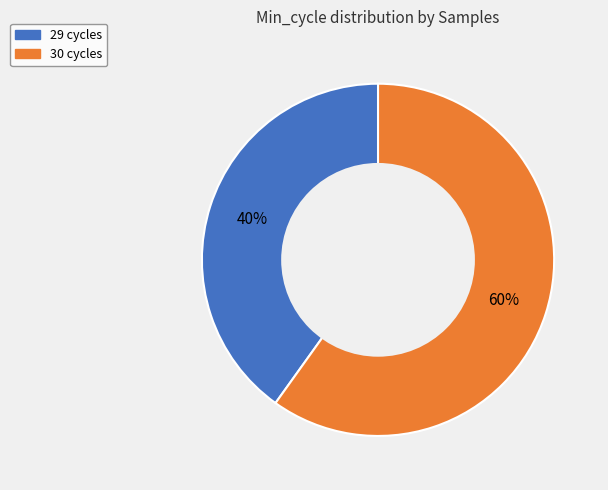

To the nearest percent, what is the difference between the largest and smallest slice percentages?

20%